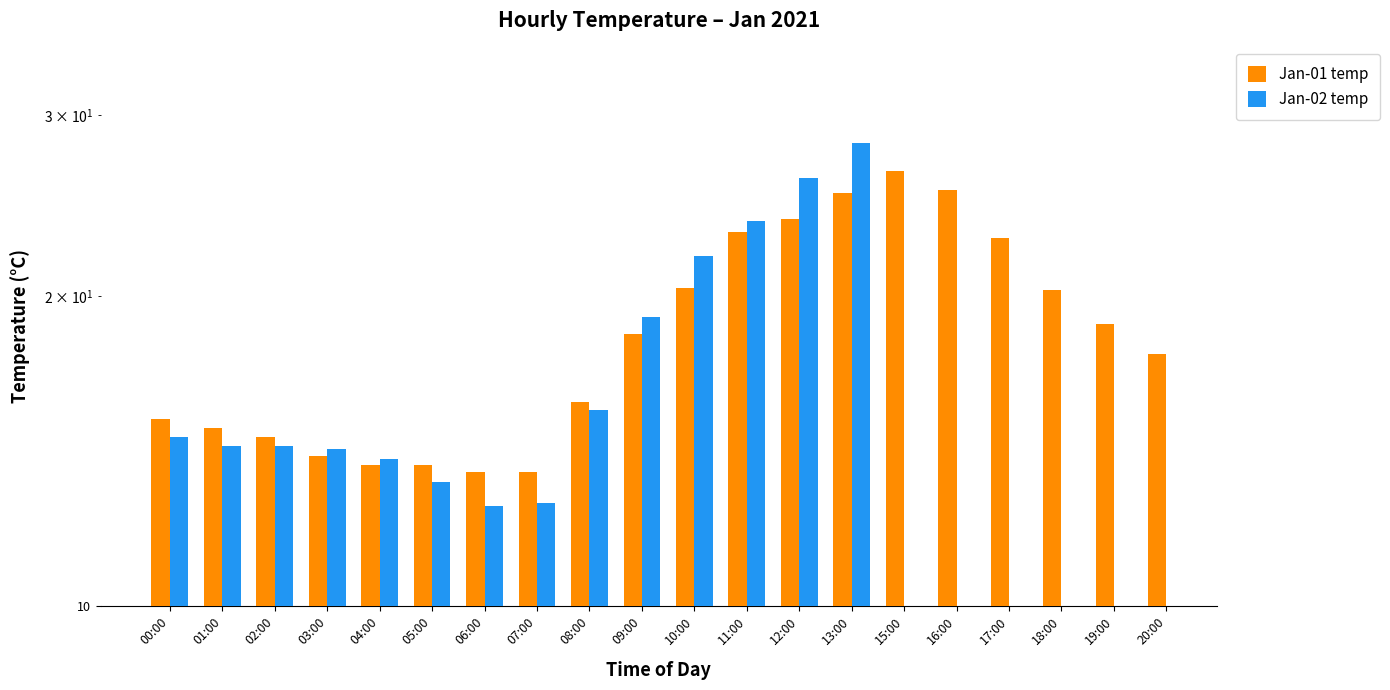

What is the total value across all series at 10:00?

42.3